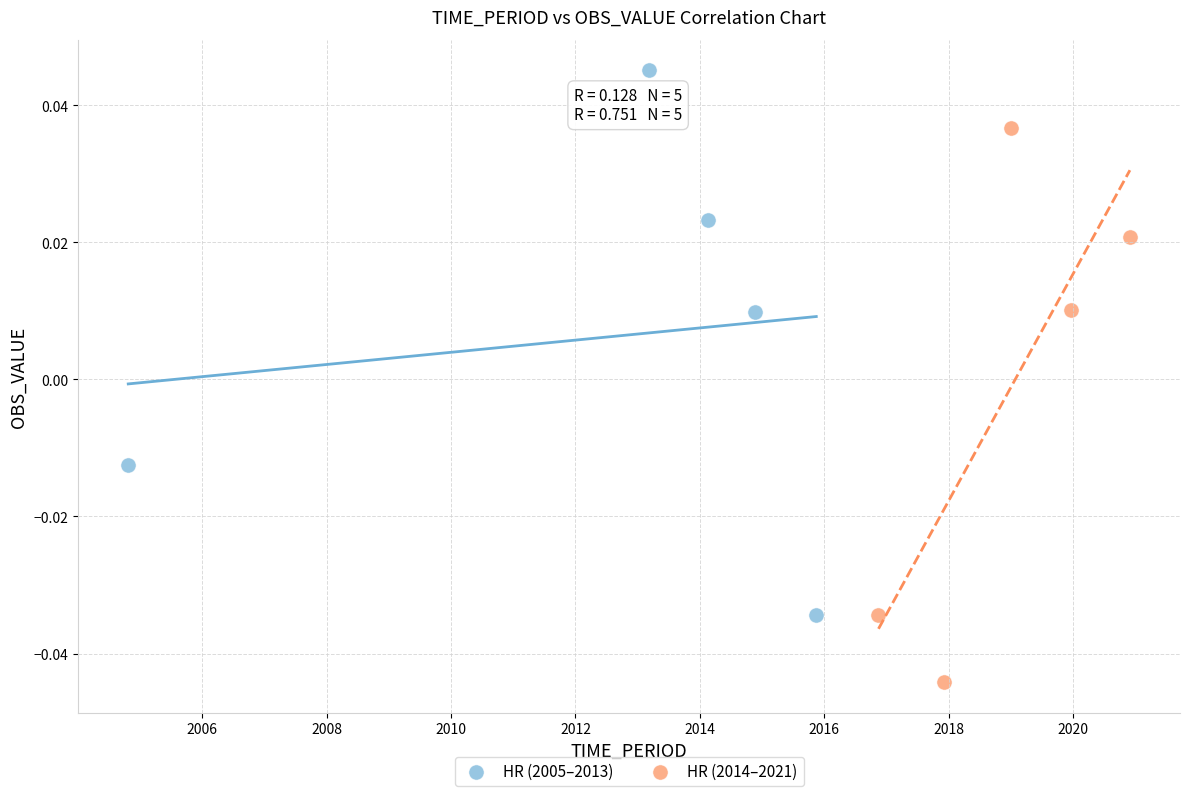

Which series reaches the maximum Y coordinate?

HR (2005–2013)